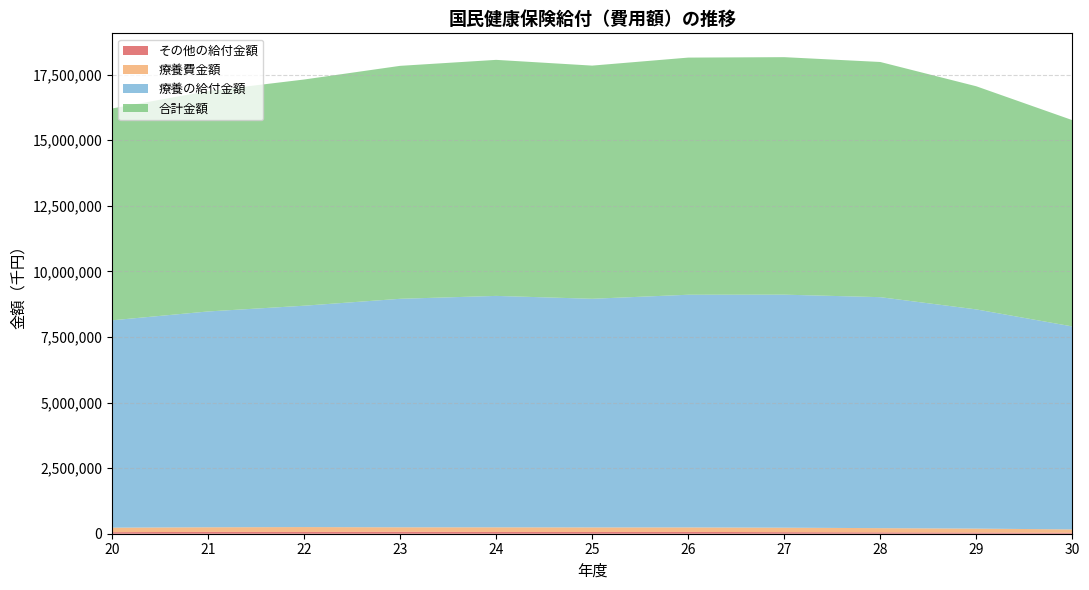

Reading right to left, transcribe all the data shown in this chart.

合計金額: 30=7862824	29=8504178	28=8963869	27=9052023	26=9038730	25=8886900	24=8996108	23=8878945	22=8621426	21=8400770	20=8073883
療養の給付金額: 30=7736753	29=8354565	28=8803618	27=8880985	26=8867619	25=8714148	24=8820665	23=8708850	22=8437209	21=8225440	20=7902273
療養費金額: 30=126071	29=149610	28=160250	27=171038	26=171111	25=172752	24=175443	23=170095	22=184217	21=175329	20=171610
その他の給付金額: 30=37910	29=45684	28=52186	27=59486	26=69509	25=67809	24=68313	23=74729	22=68617	21=70629	20=59610